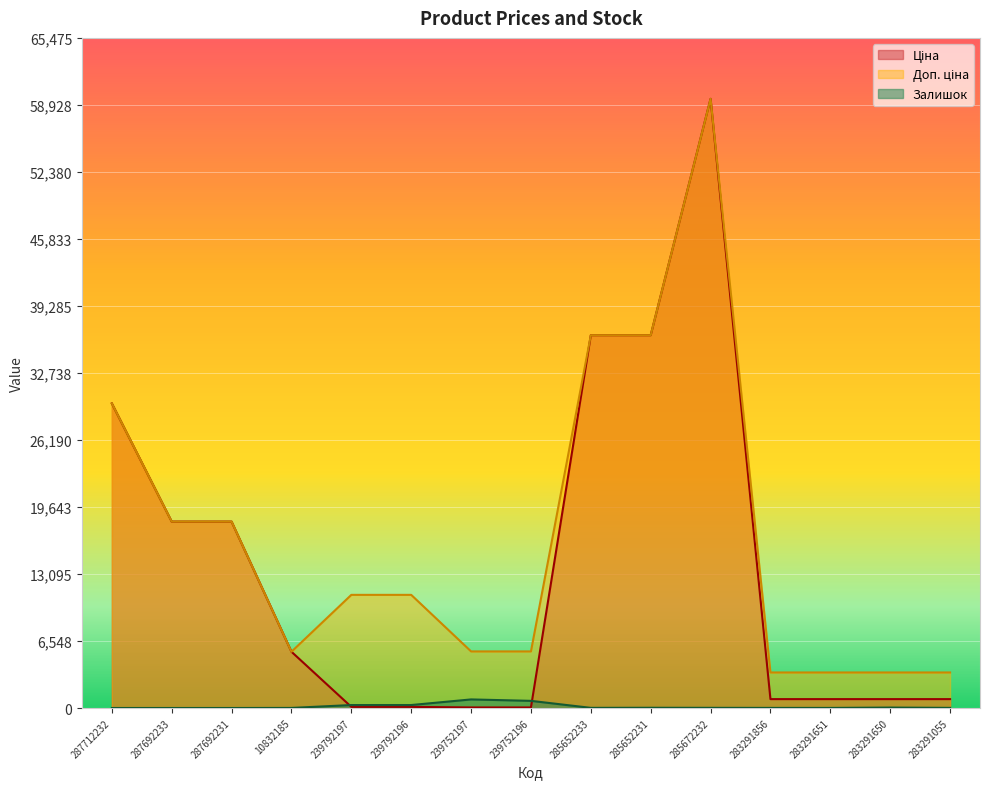

The Залишок series shows 290.0 at 239792196. True or false?

True